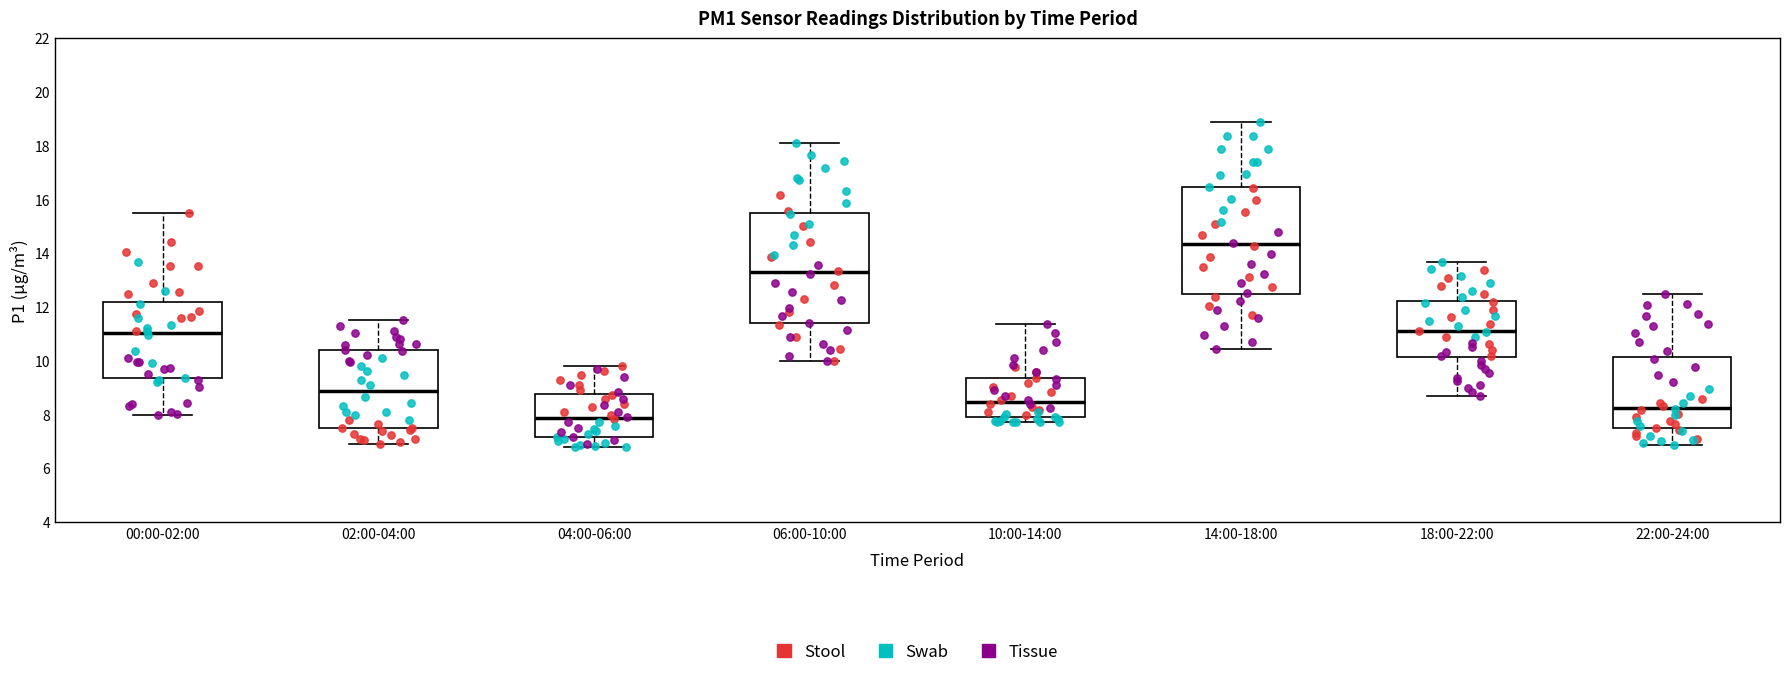

Reading left to right, transcribe this box plot: for each box, give where its median line is, the range the box spans, and where its two whiskers end, as read against the y-axis. The values are not printed on the chart, so give them approximately, as read against the axis.

00:00-02:00: median 11.0, box 9.4 to 12.2, whiskers 8.0 to 15.6
02:00-04:00: median 8.8, box 7.6 to 10.4, whiskers 7.0 to 11.6
04:00-06:00: median 7.8, box 7.2 to 8.8, whiskers 6.8 to 9.8
06:00-10:00: median 13.2, box 11.4 to 15.4, whiskers 10.0 to 18.2
10:00-14:00: median 8.4, box 8.0 to 9.4, whiskers 7.8 to 11.4
14:00-18:00: median 14.4, box 12.4 to 16.4, whiskers 10.4 to 18.8
18:00-22:00: median 11.0, box 10.2 to 12.2, whiskers 8.8 to 13.6
22:00-24:00: median 8.2, box 7.4 to 10.2, whiskers 6.8 to 12.4